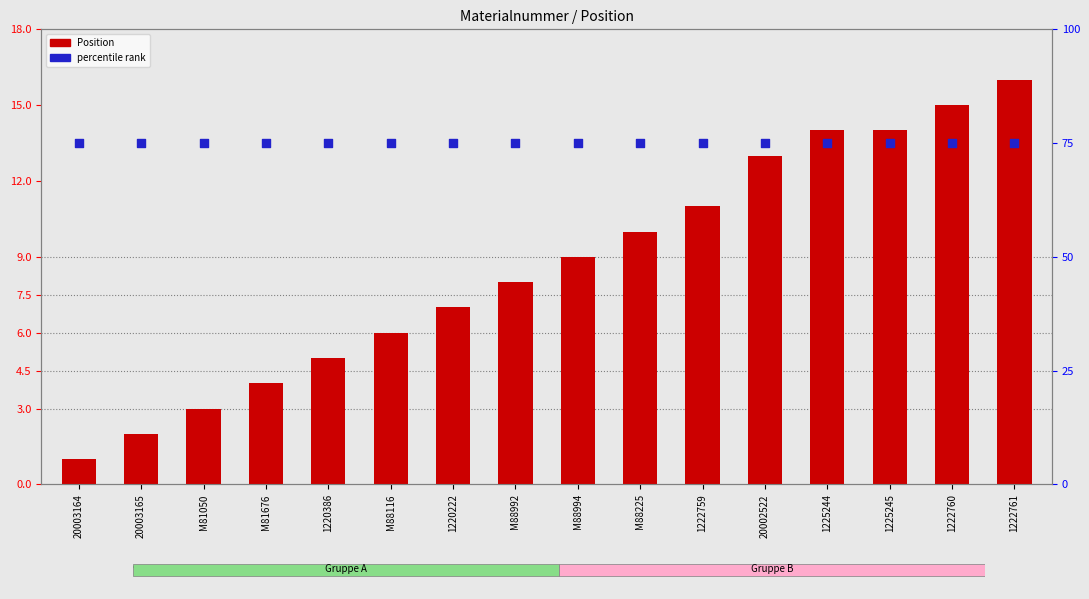

Which series has the largest total across all categories?

percentile rank within the sample